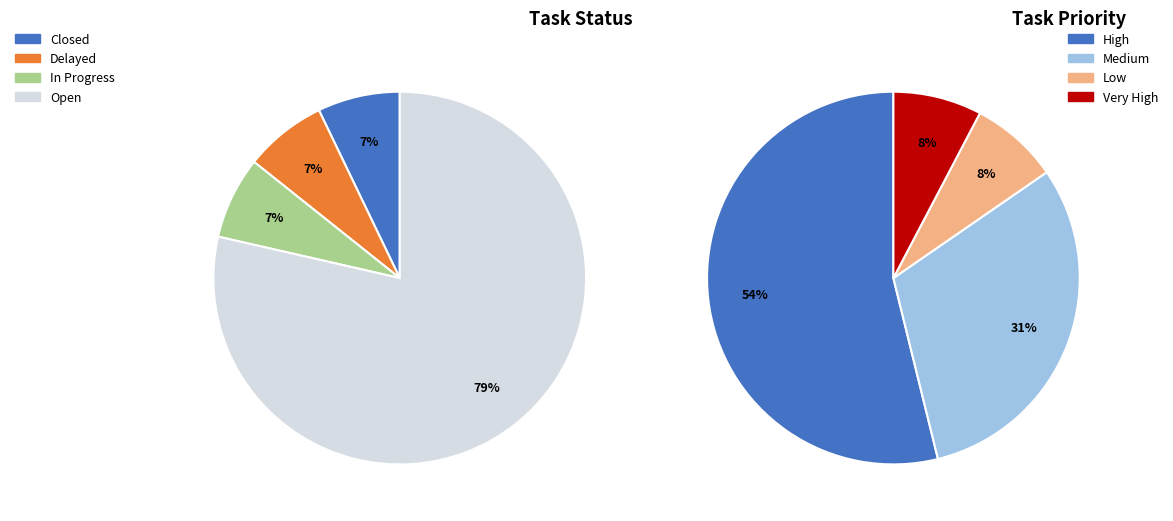

Is it true that Open is 92% of the pie?

False